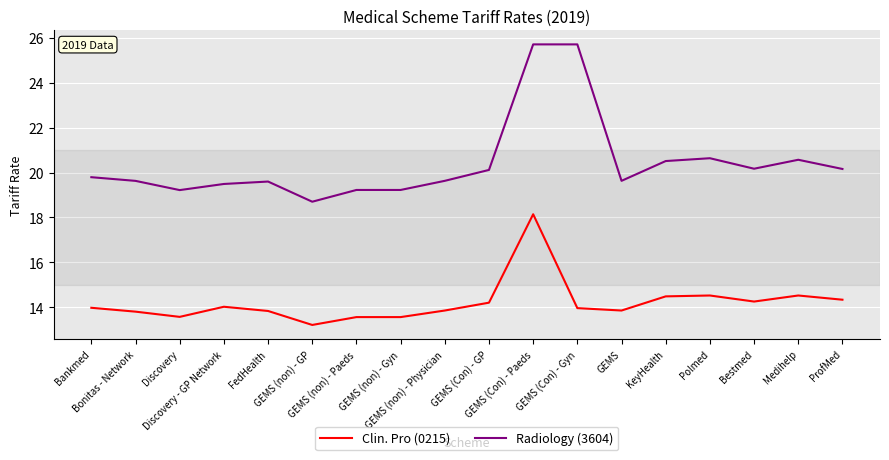

At which category does Clin. Pro (0215) reach its first local valley?

Discovery